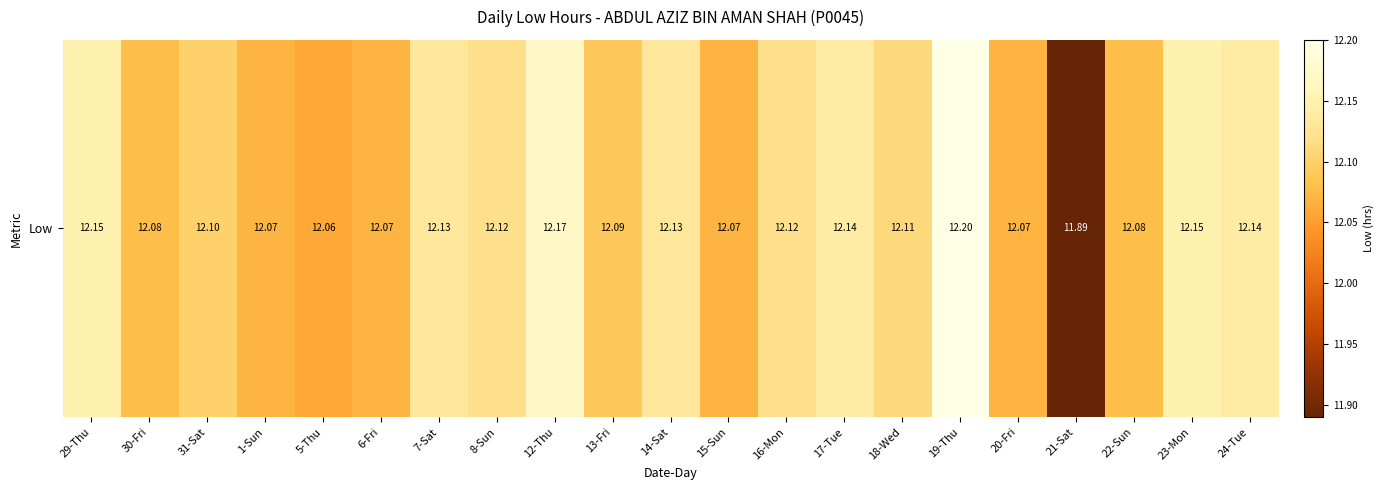

Reading right to left, what are all the values shown in this chart?

24-Tue=12.1	23-Mon=12.2	22-Sun=12.1	21-Sat=11.9	20-Fri=12.1	19-Thu=12.2	18-Wed=12.1	17-Tue=12.1	16-Mon=12.1	15-Sun=12.1	14-Sat=12.1	13-Fri=12.1	12-Thu=12.2	8-Sun=12.1	7-Sat=12.1	6-Fri=12.1	5-Thu=12.1	1-Sun=12.1	31-Sat=12.1	30-Fri=12.1	29-Thu=12.2